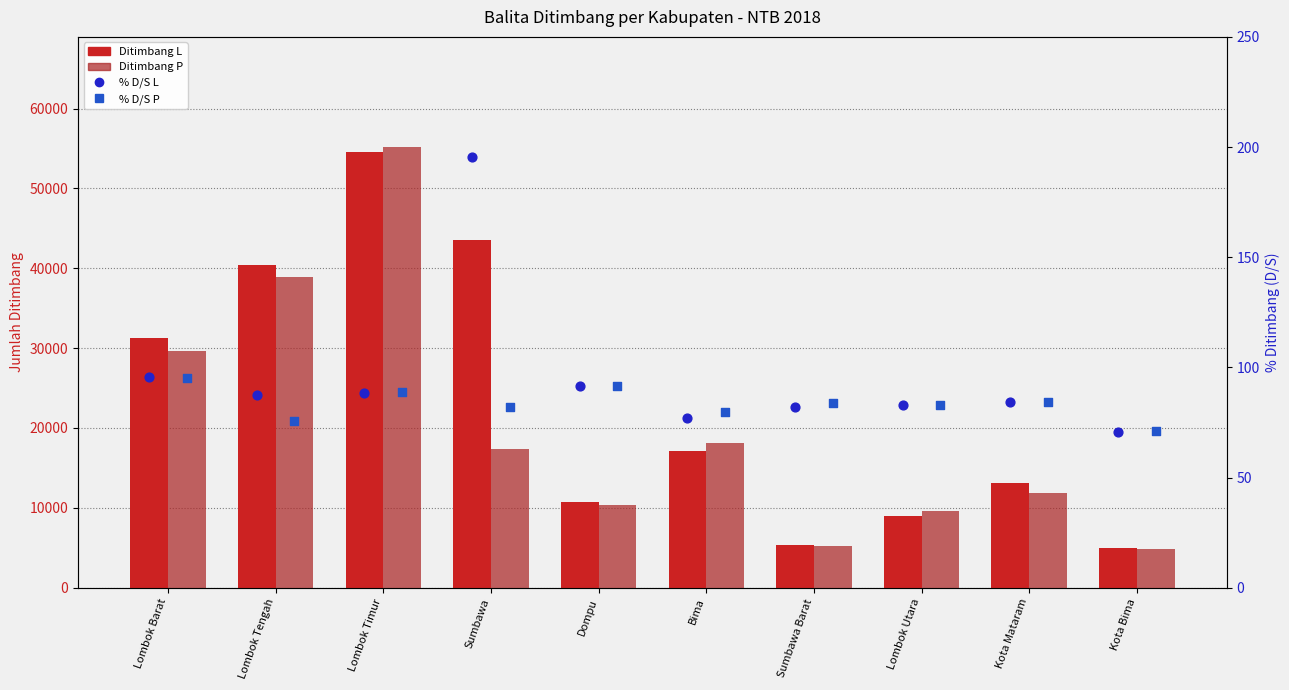

What is the total value across all series at Sumbawa?

61122.2